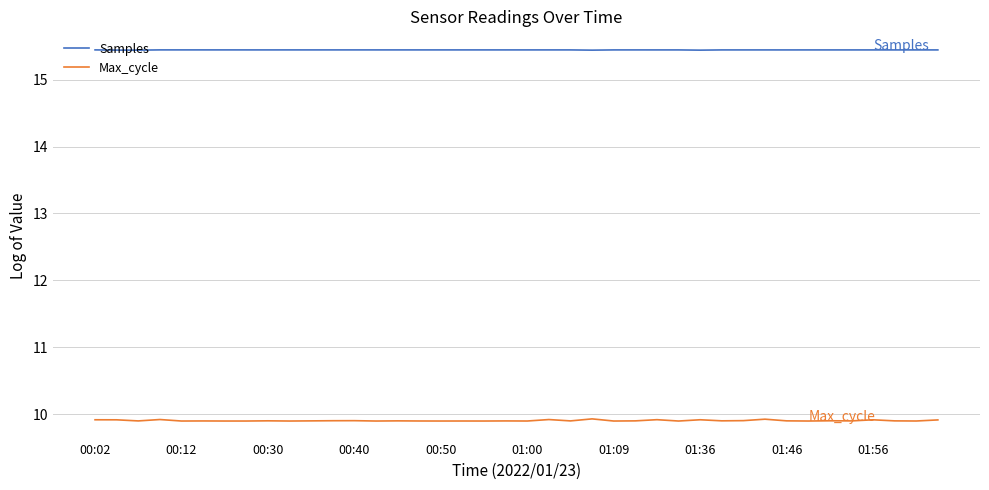

Which series has the largest range (max minus min)?

Max_cycle